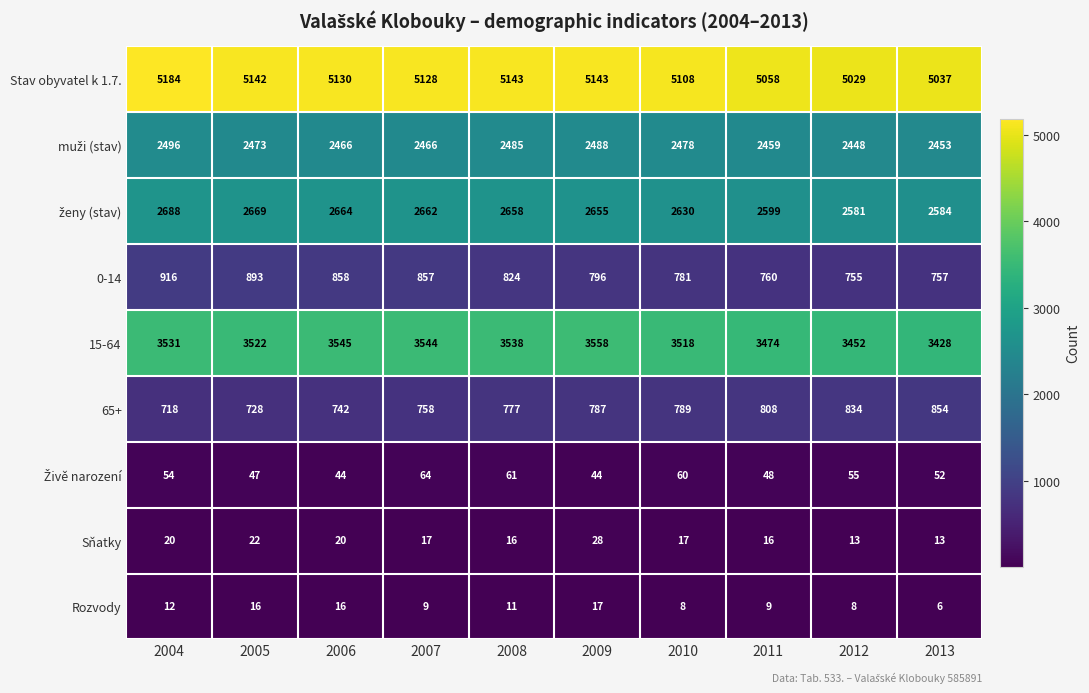

Between 2004 and 2009, which series saw the biggest shift?

0-14